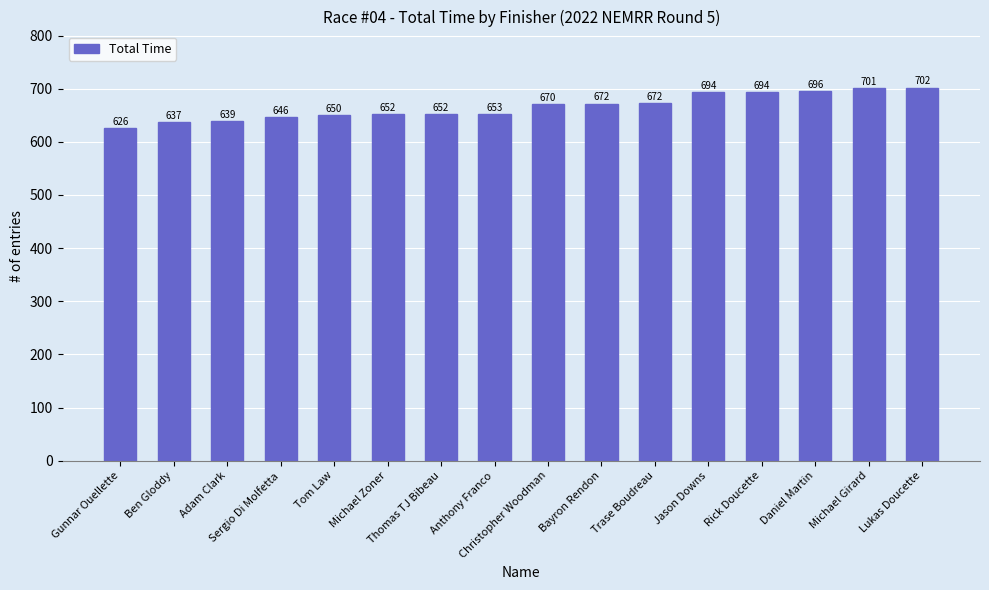

How many data points are less than 670?

8